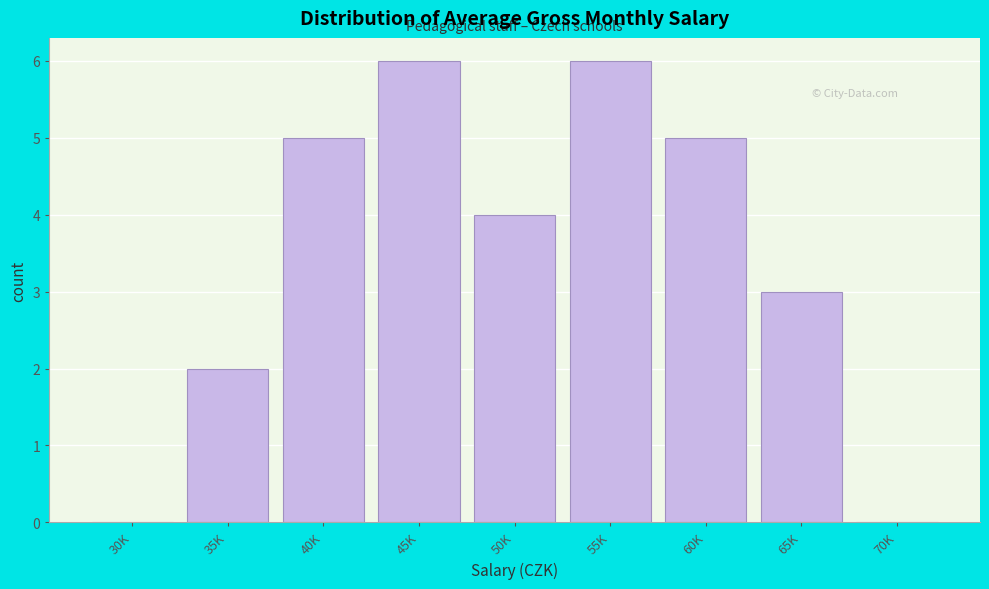

Reading left to right, what are all the values shown in this chart?

30K=0	35K=2	40K=5	45K=6	50K=4	55K=6	60K=5	65K=3	70K=0